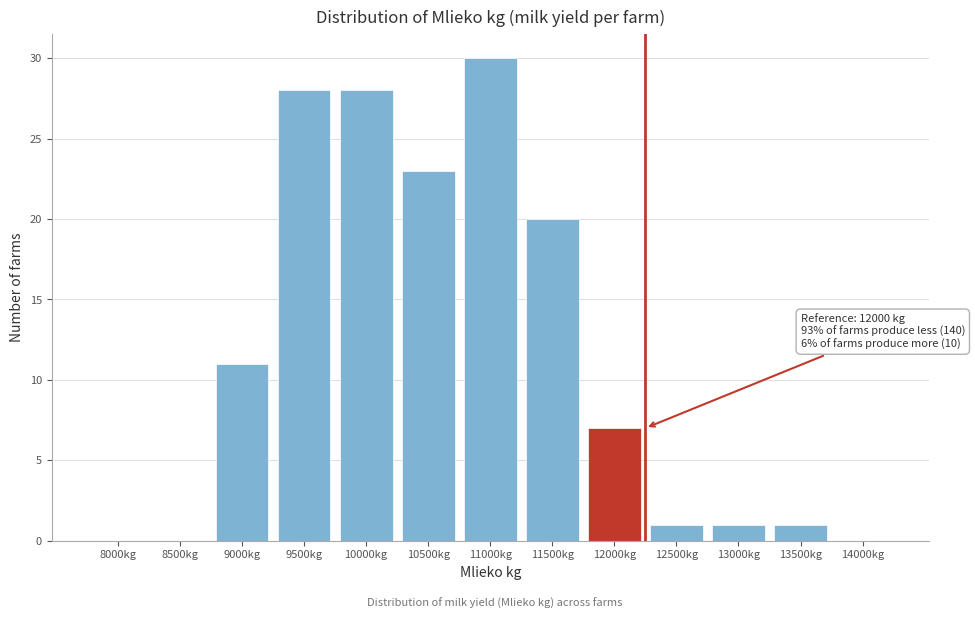

Reading left to right, what are all the values shown in this chart?

8000kg=0	8500kg=0	9000kg=11	9500kg=28	10000kg=28	10500kg=23	11000kg=30	11500kg=20	12000kg=7	12500kg=1	13000kg=1	13500kg=1	14000kg=0